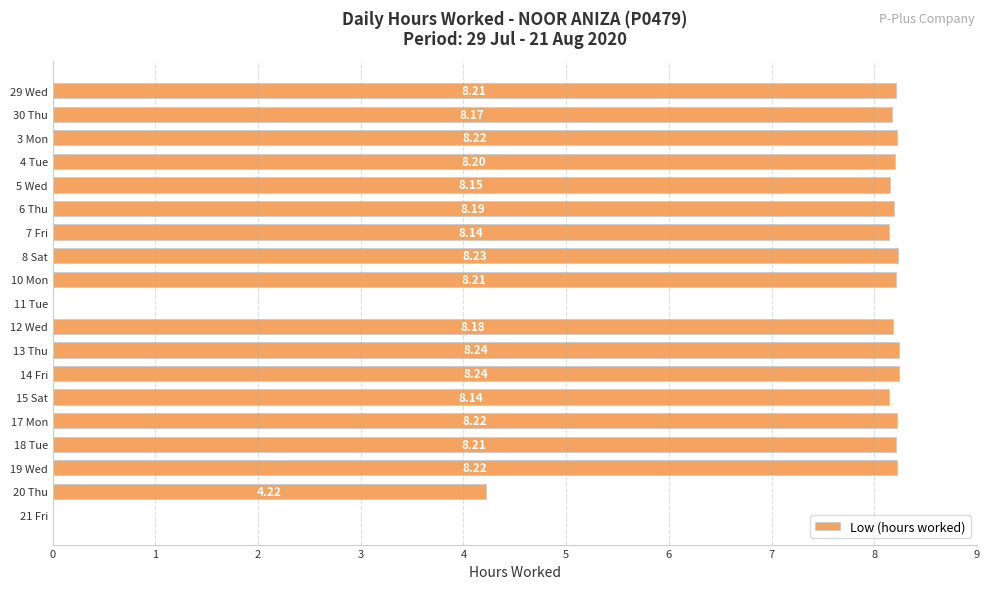

What is the ratio of the value at 15 Sat to the value at 29 Wed?

1.0